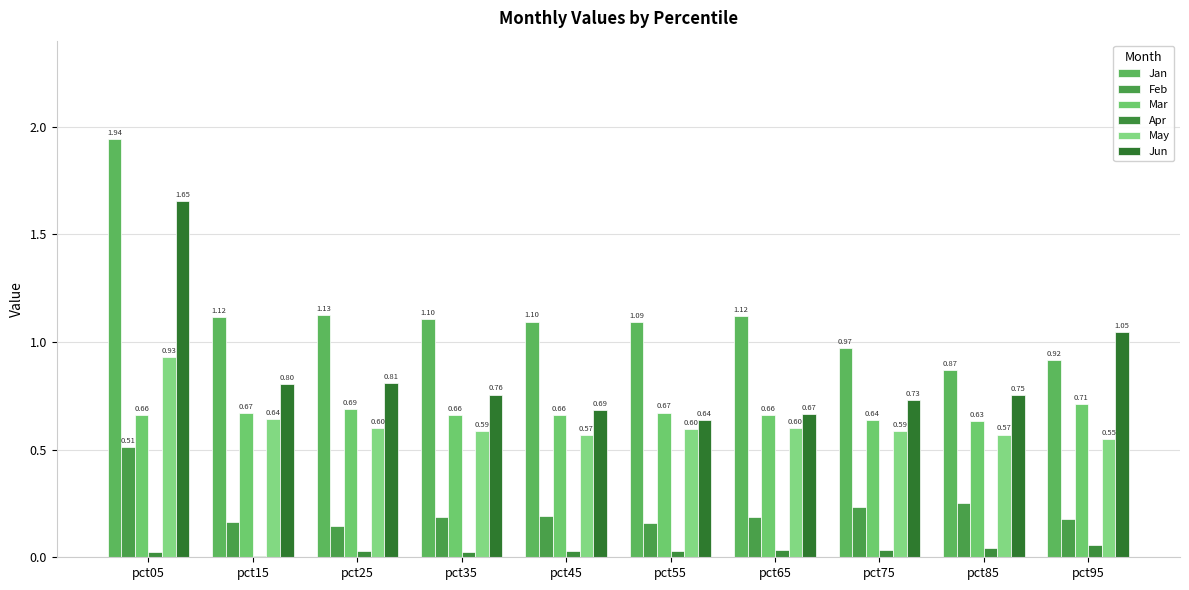

Does the chart contain stacked bars?

No